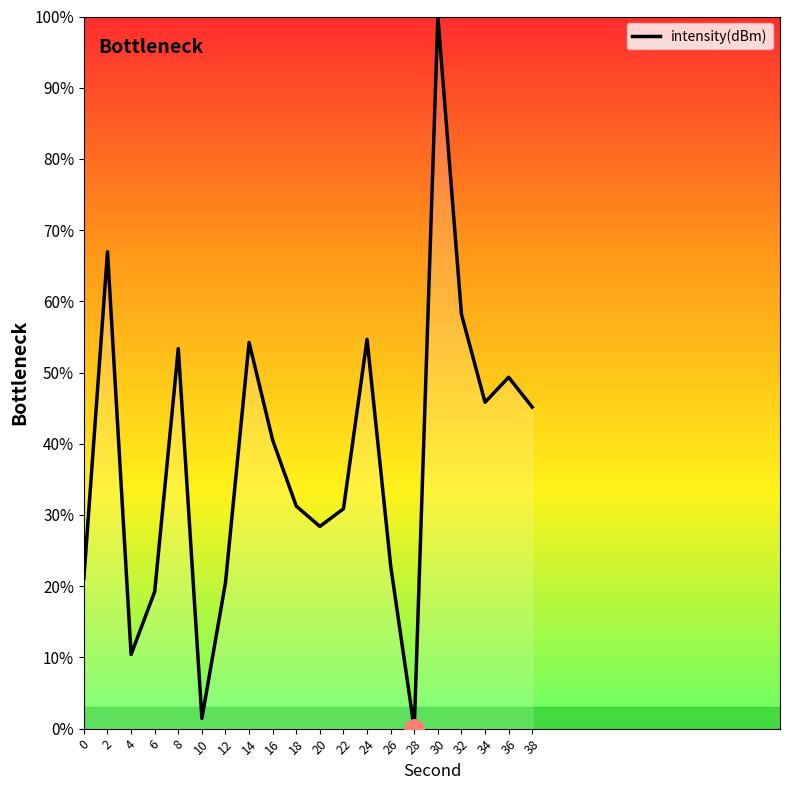

Between 14 and 16, which is larger?

14